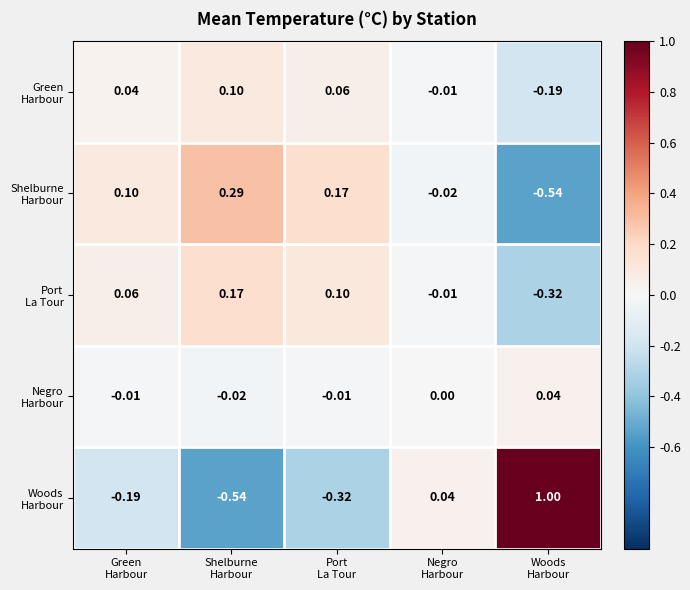

What is the maximum value shown in the chart?

1.0